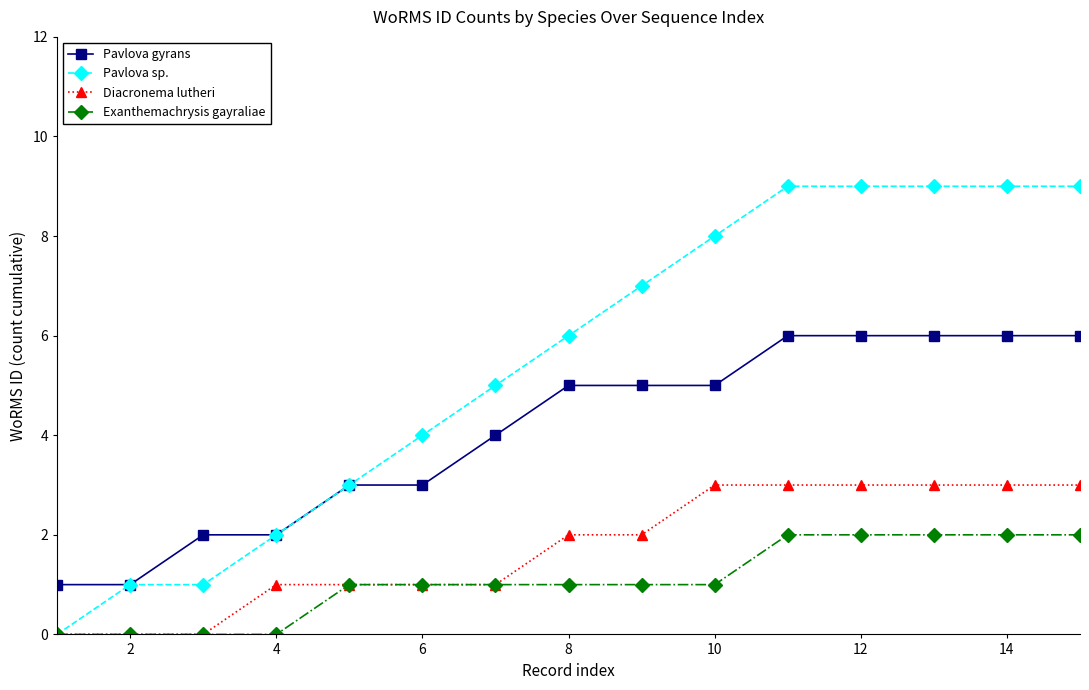

What is the value of the Diacronema lutheri point at the 15th from the left?

3